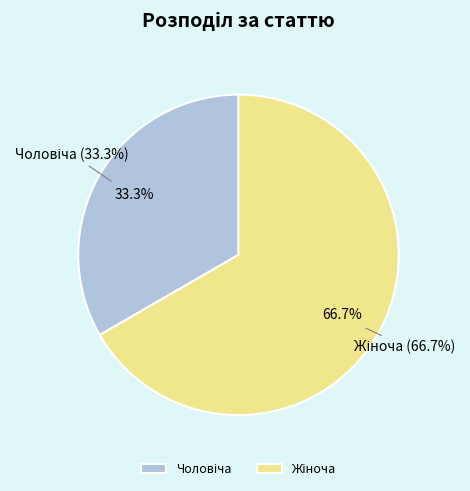

Is the sum of Чоловіча and Жіноча greater than half?

Yes